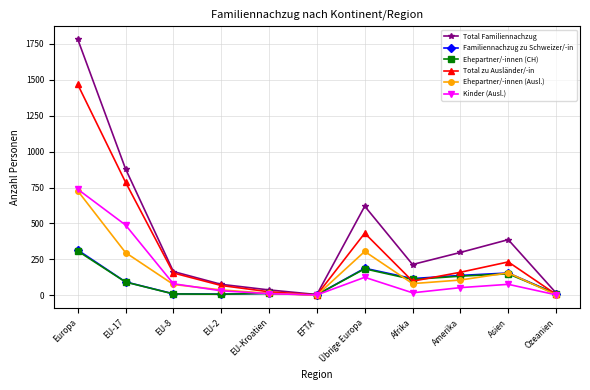

True or false: Total zu Ausländer/-in has a value of 720 at Übrige Europa.

False